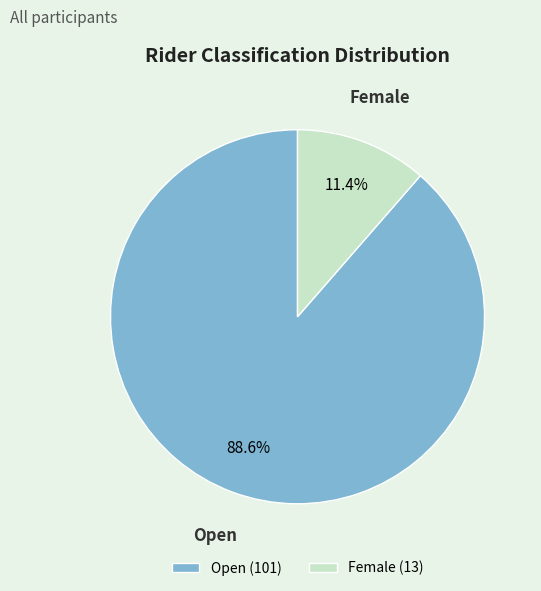

Is there a majority slice in this chart?

Yes